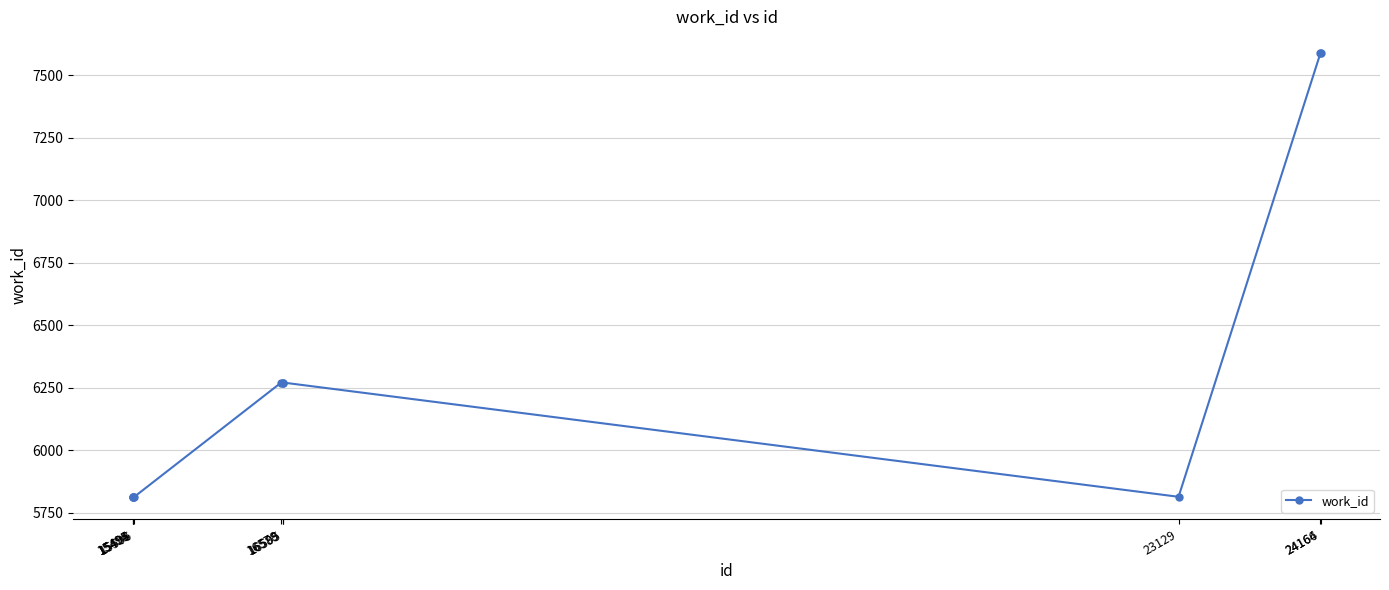

What is the smallest value displayed?

5813